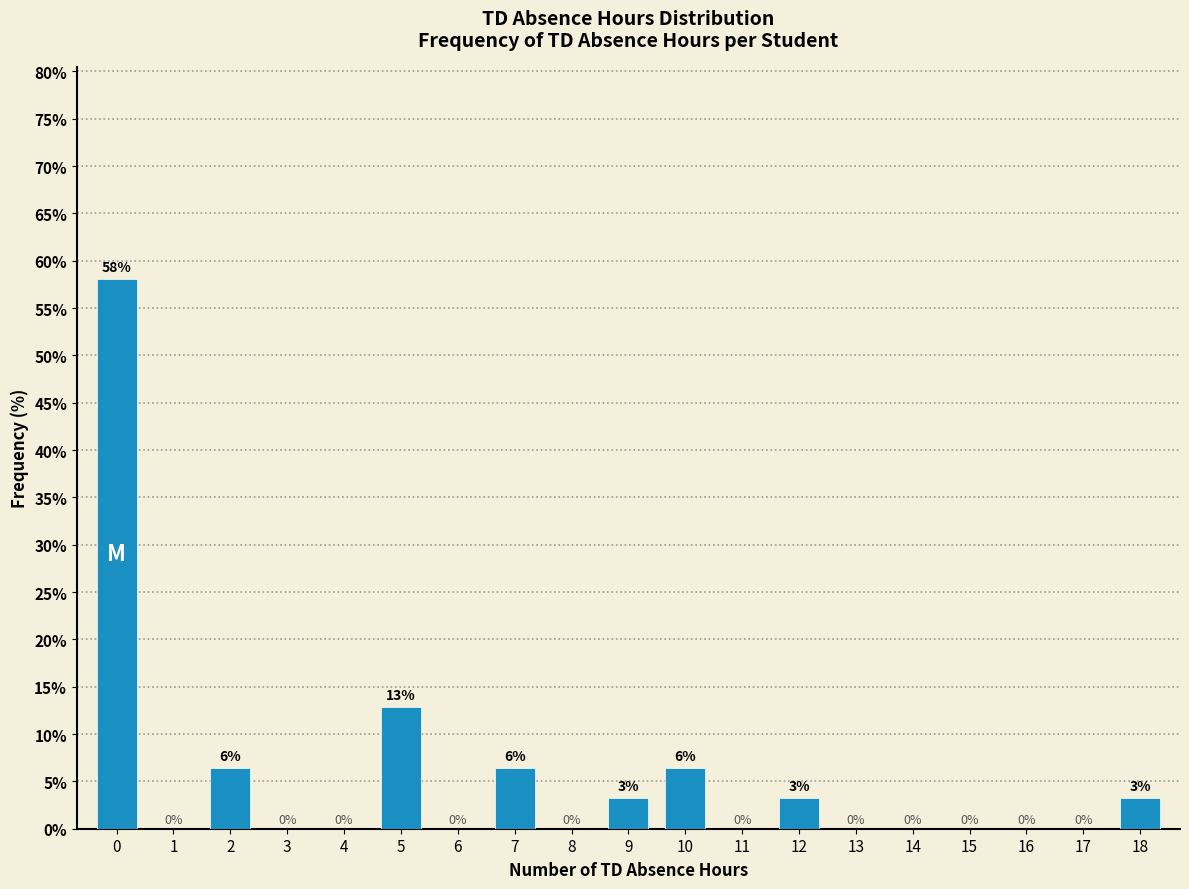

The chart shows a value of 0.0 at 8. True or false?

True